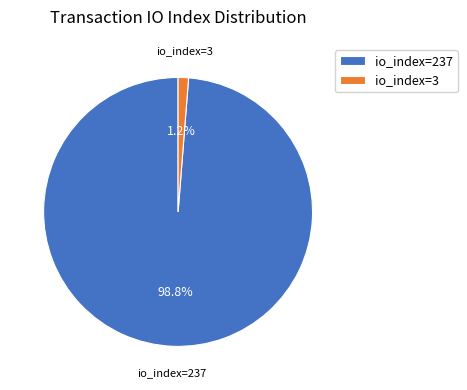

Which has a higher value, io_index=3 or io_index=237?

io_index=237